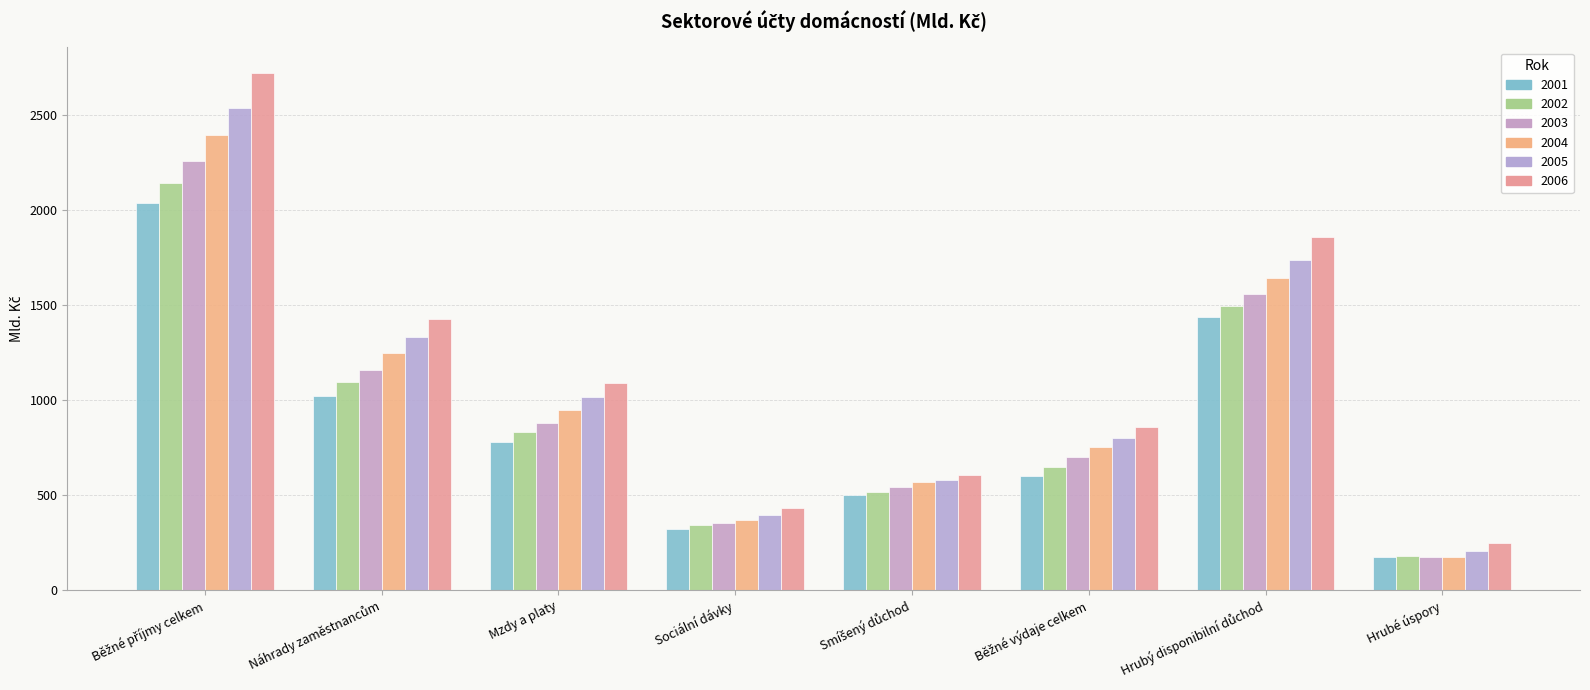

The 2002 series shows 176.9 at Hrubé úspory. True or false?

True